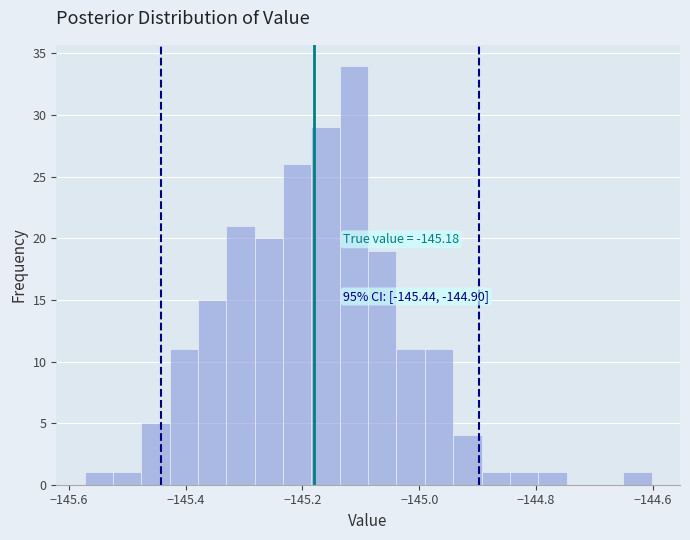

Around what value on the x-axis is the tallest bar? Give the approximate position of its centre, as read against the axis.

-145.12